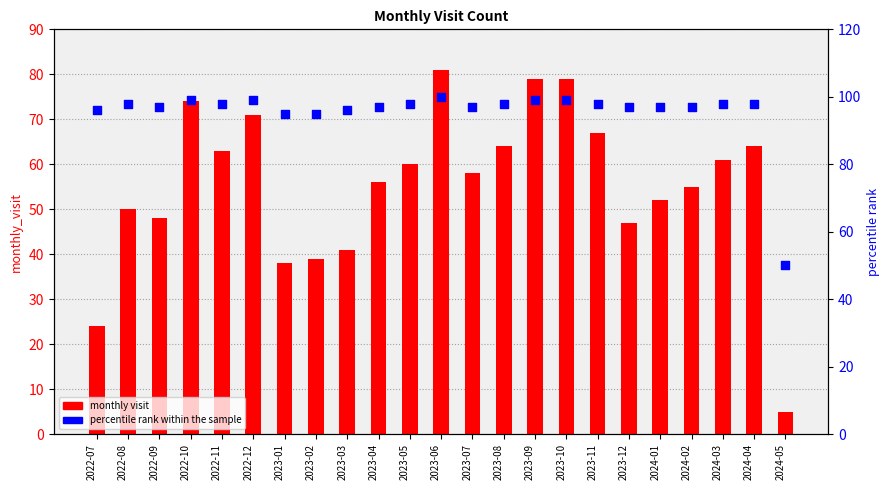

At how many categories does at least one series exceed 29?

23